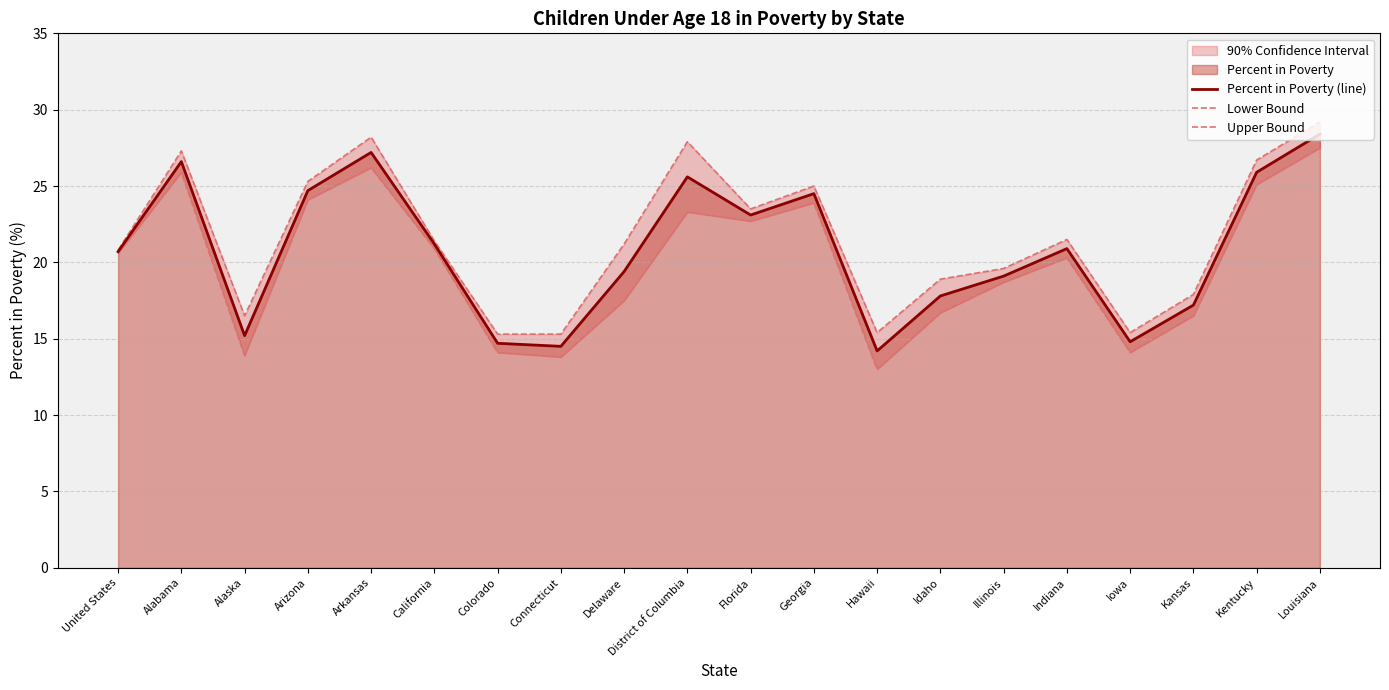

How many lines are shown in the chart?

3